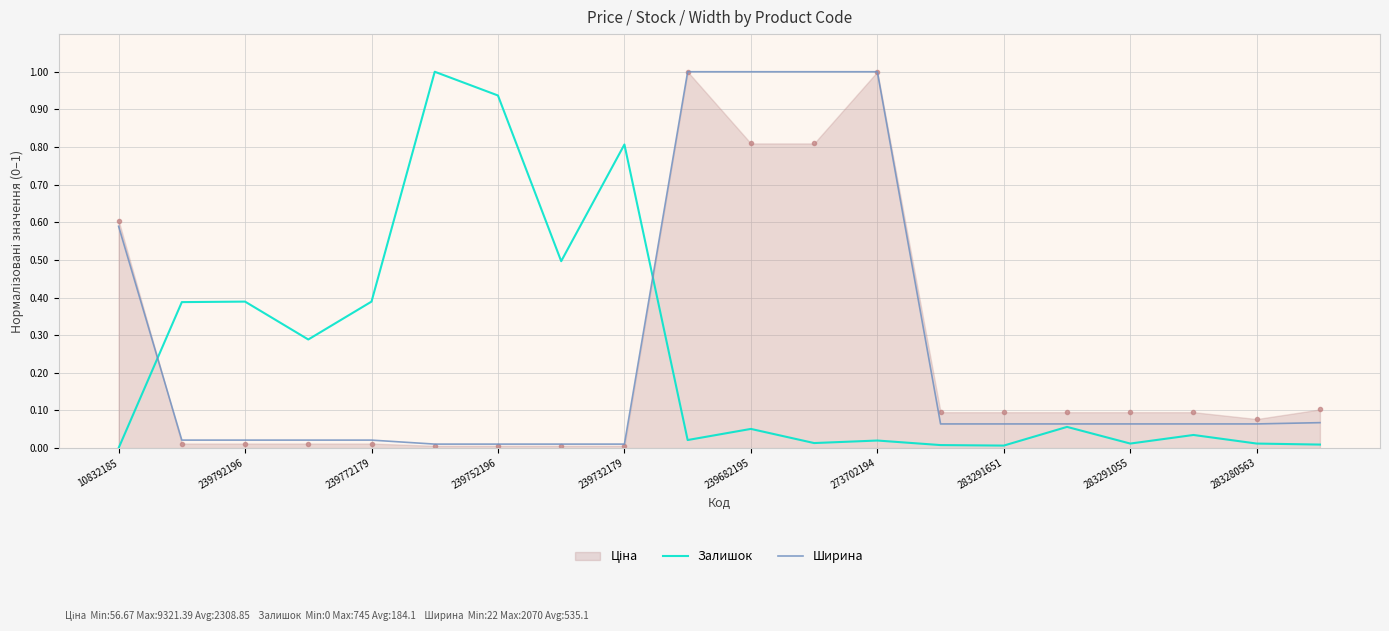

What is the maximum value for Залишок?

1.0